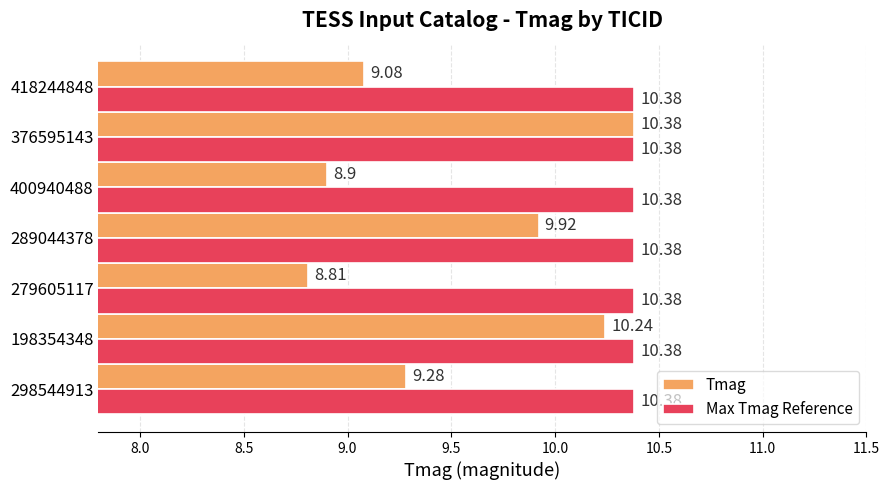

Which series has the widest spread of values?

Tmag